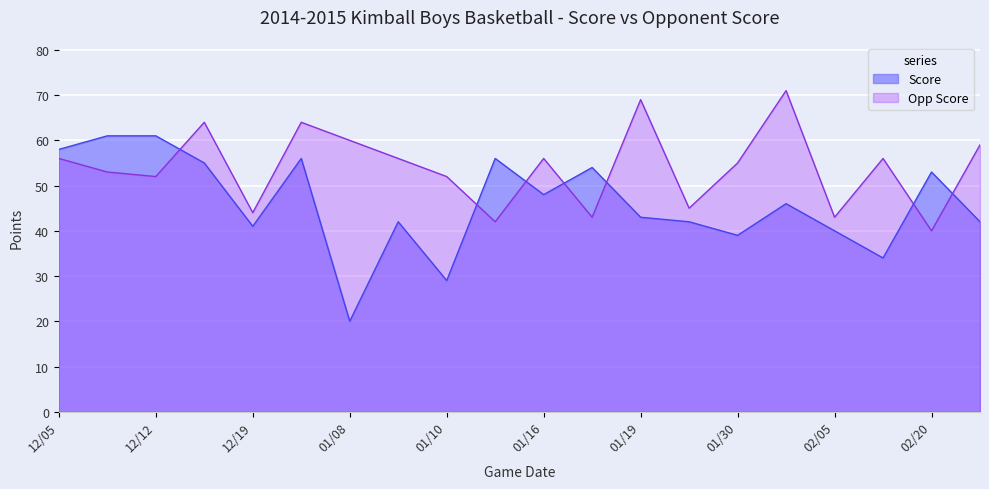

Which series has the largest total across all categories?

Opp Score